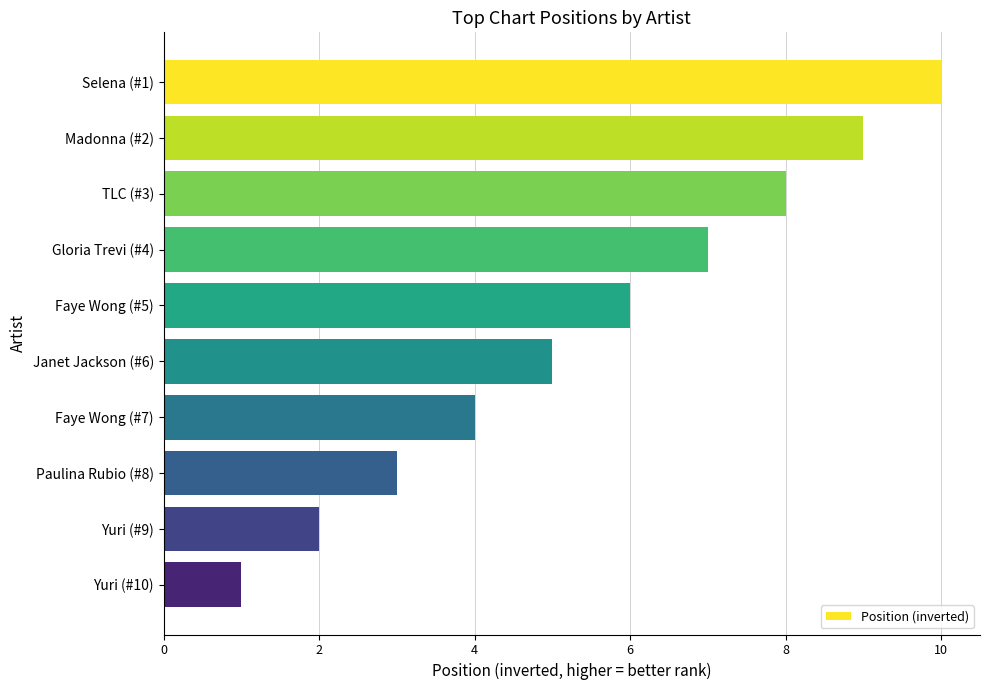

What is the change in value from Gloria Trevi (#4) to Paulina Rubio (#8)?

-4